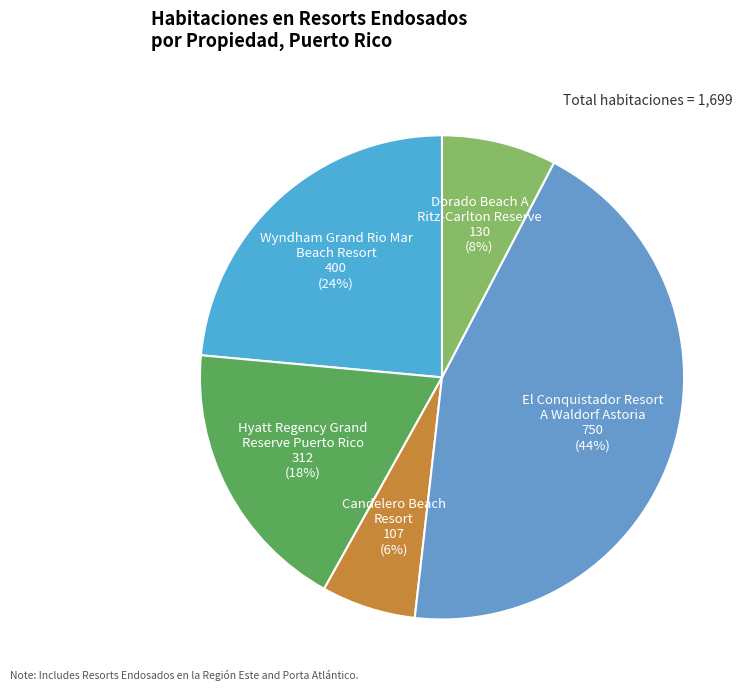

To the nearest percent, what is the average slice percentage?

20%